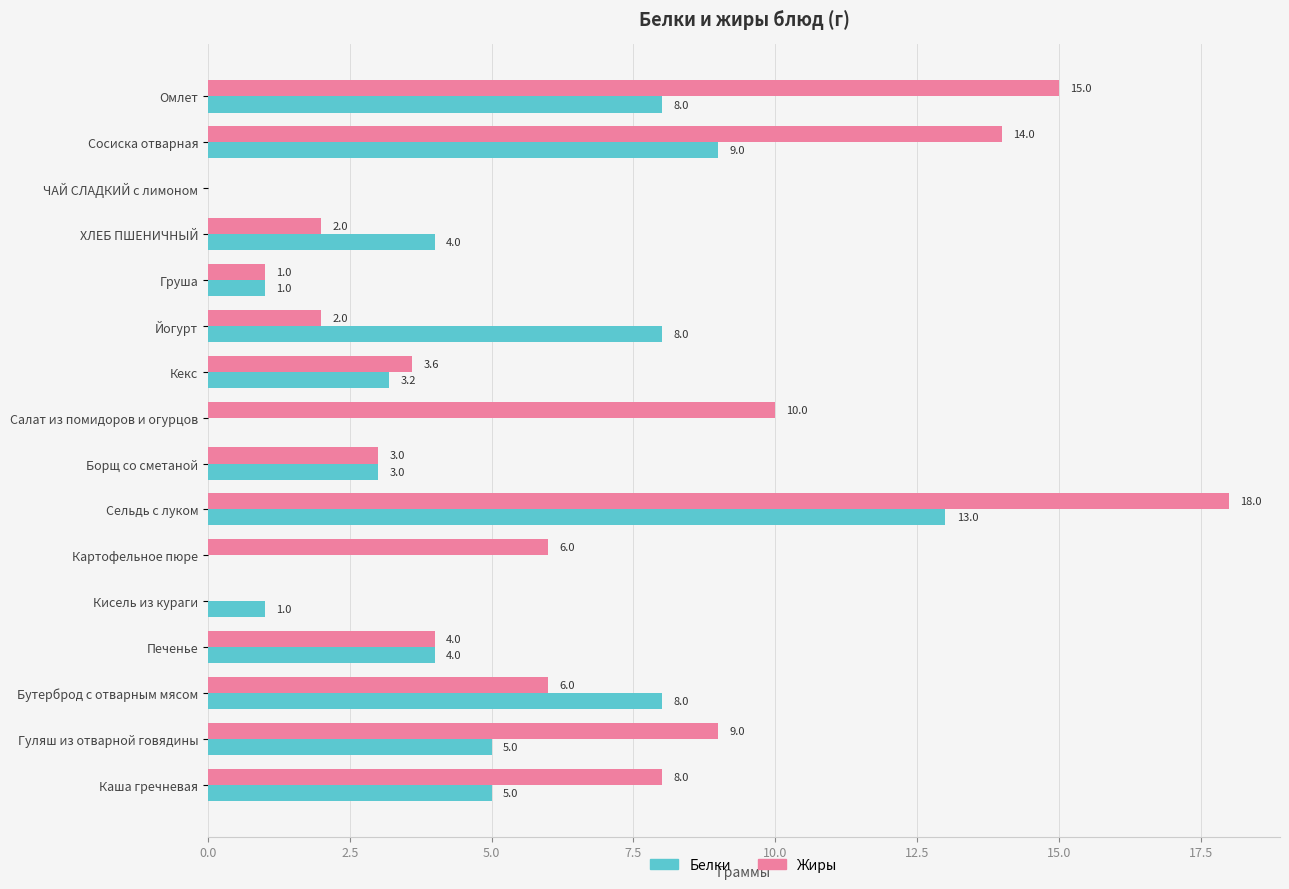

The Белки series shows 1.0 at Груша. True or false?

True